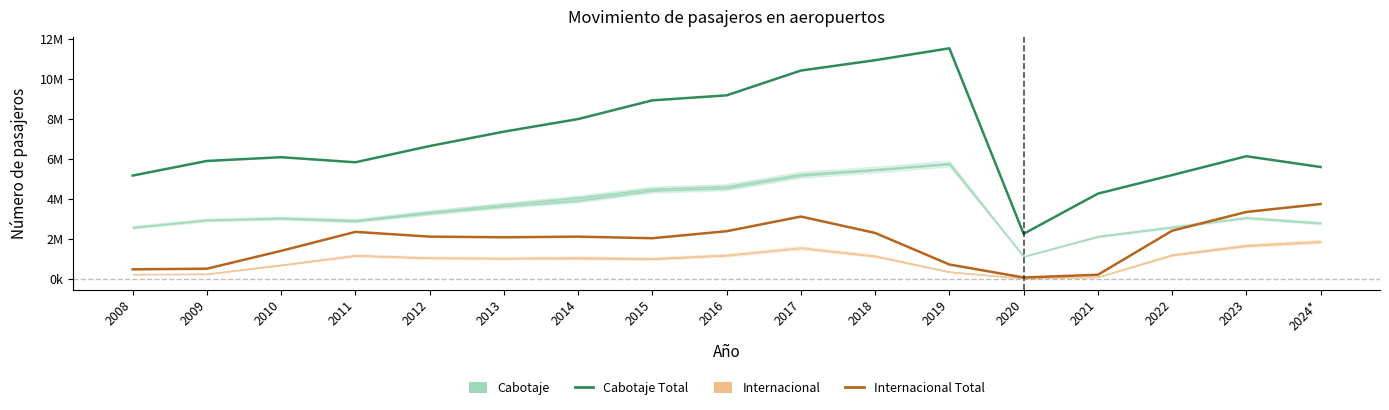

What is the total value across all series at 2010?

7504576